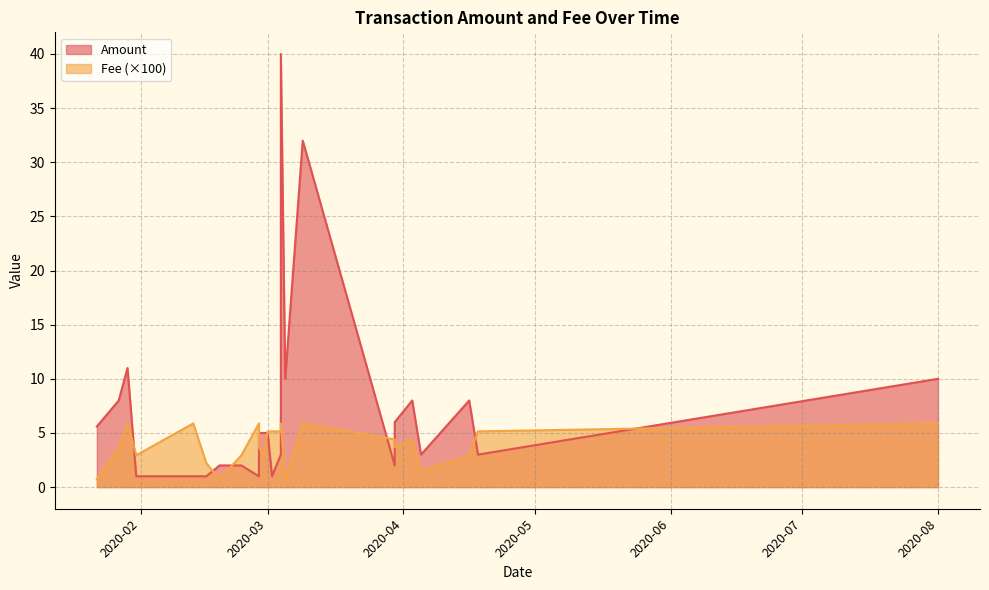

What is the sum of the Fee values at 2020-04-05 and 2020-03-02?

0.1